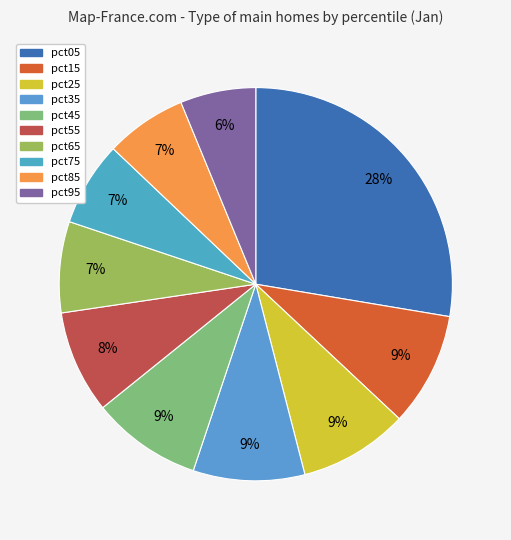

True or false: pct95 accounts for 6% of the total.

True